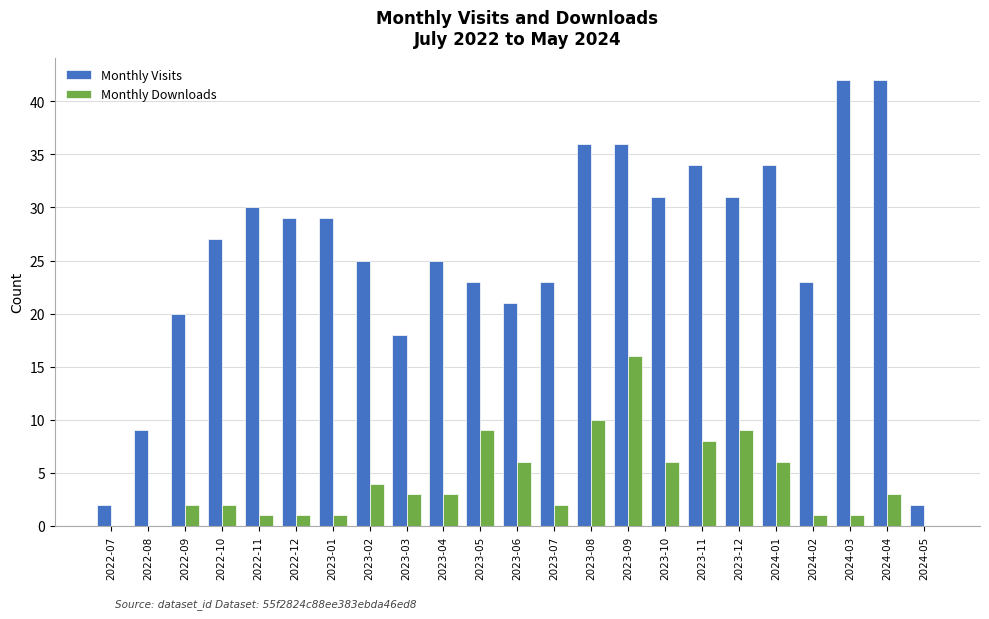

How many groups of bars are there?

23